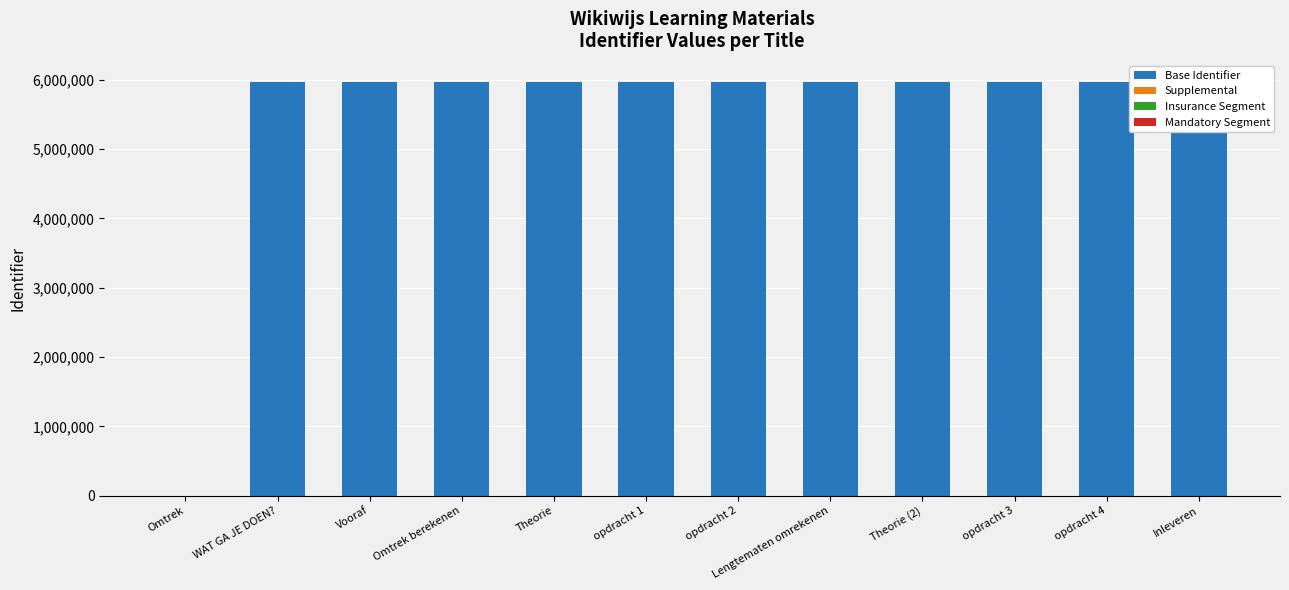

What is the label of the 8th bar from the left?

Lengtematen omrekenen